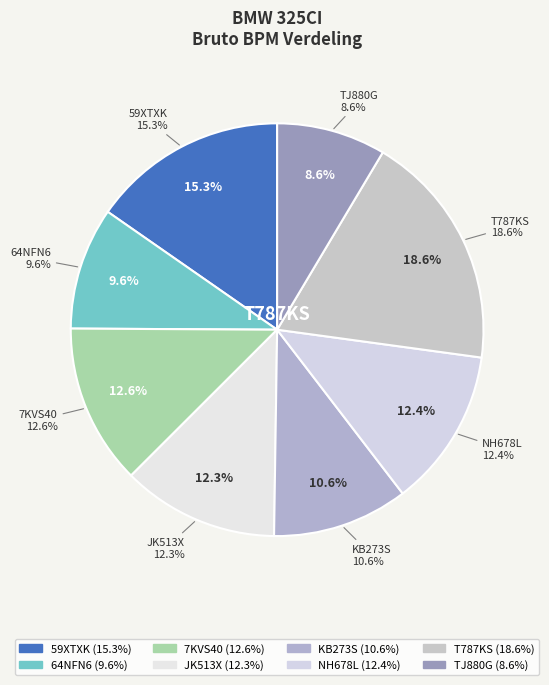

What percentage do JK513X and 59XTXK together represent?

27.6%